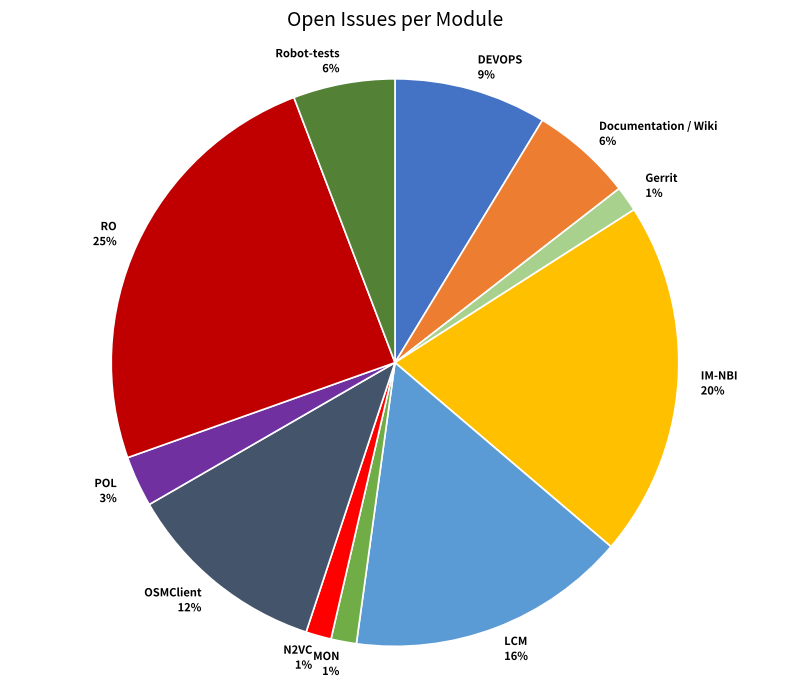

The RO slice represents 25% of the pie. True or false?

True